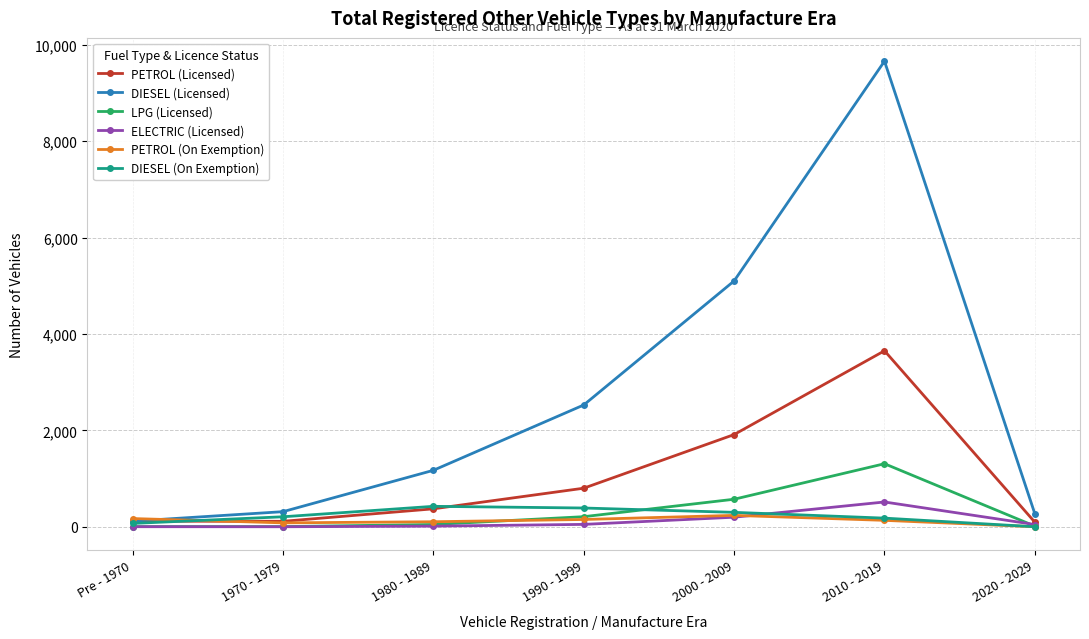

Which series has the largest total across all categories?

DIESEL (Licensed)